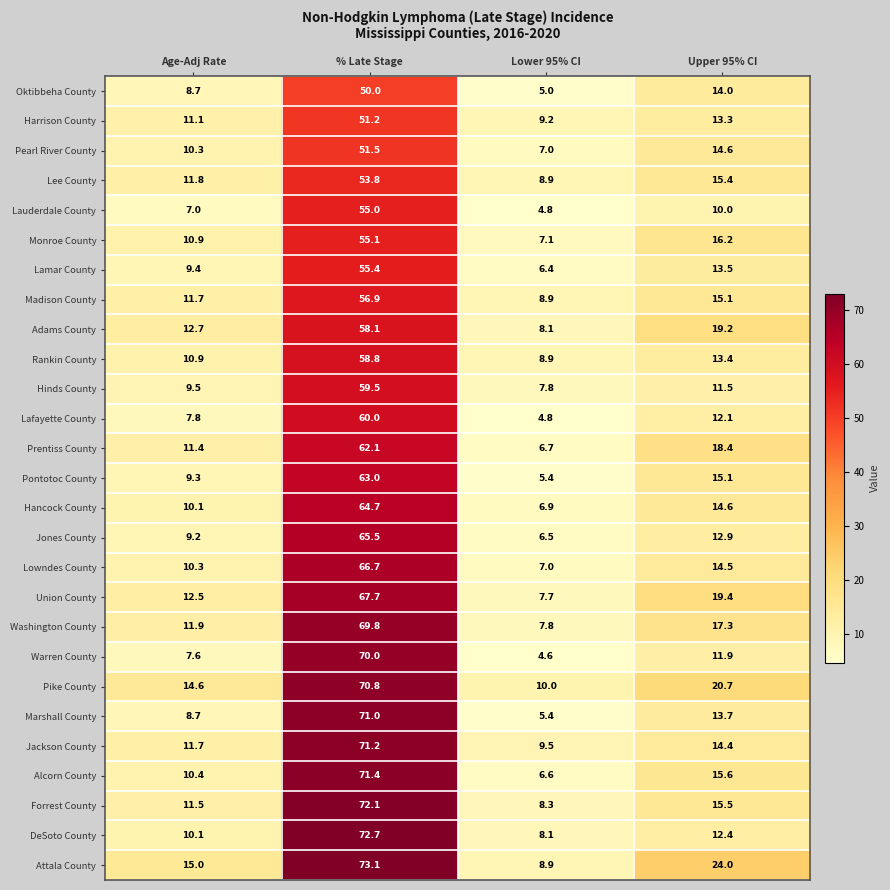

Which series has the largest range (max minus min)?

Marshall County